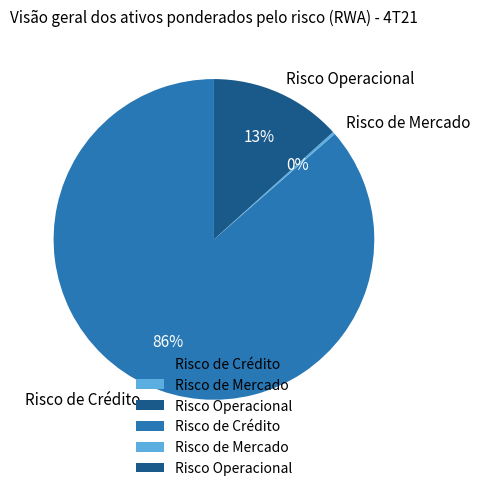

Does Risco Operacional represent more than half of the total?

No